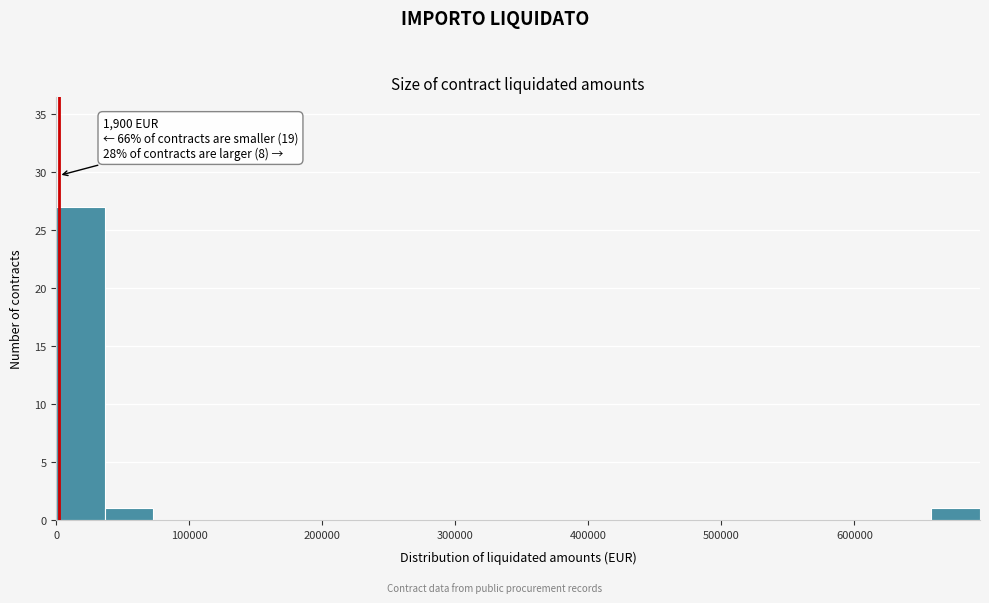

Around what value on the x-axis is the tallest bar? Give the approximate position of its centre, as read against the axis.

20000